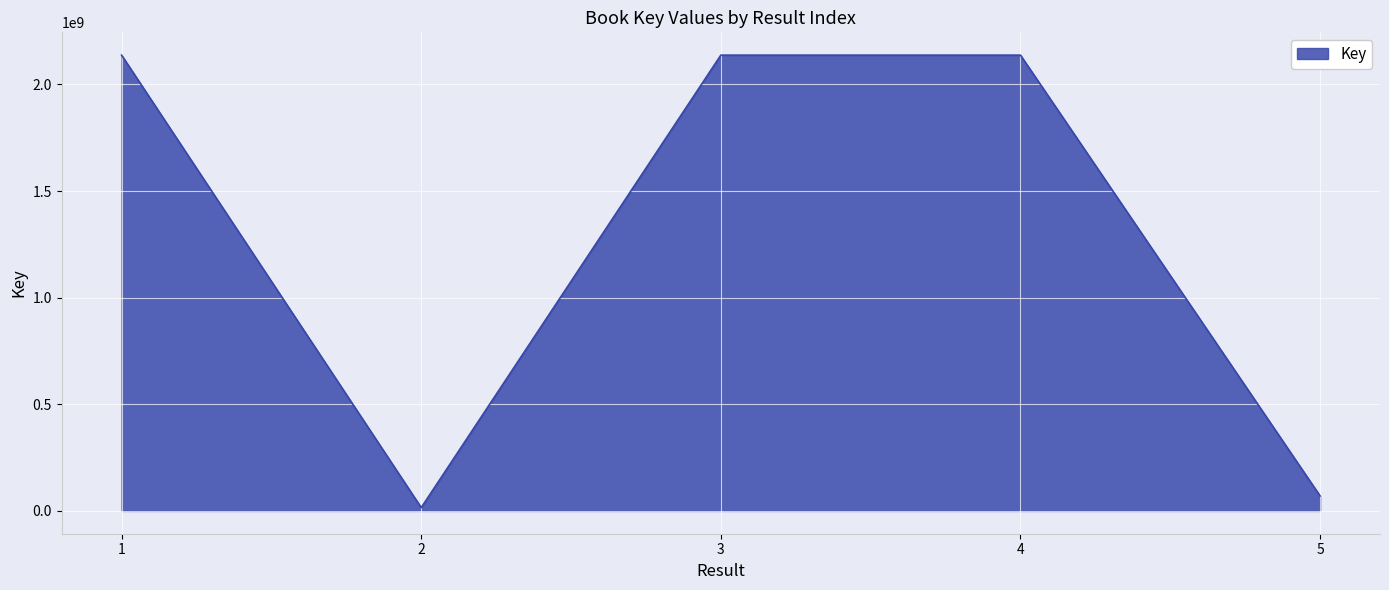

How many interior local valleys (lower than both neighbors) does the data have?

1